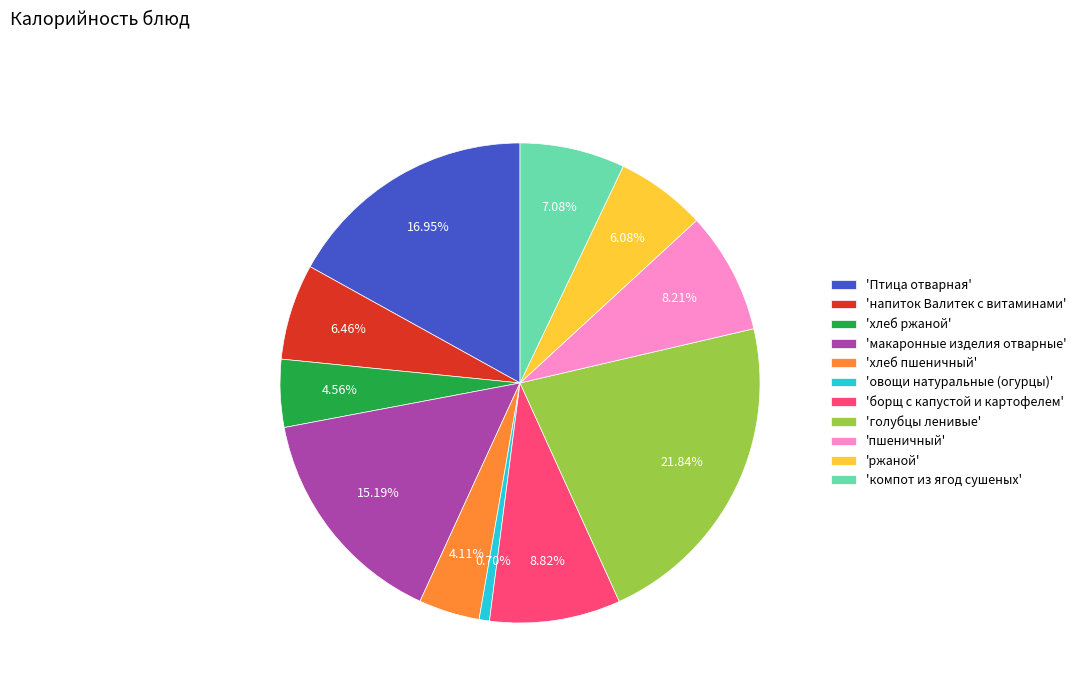

Does any single category account for the majority?

No